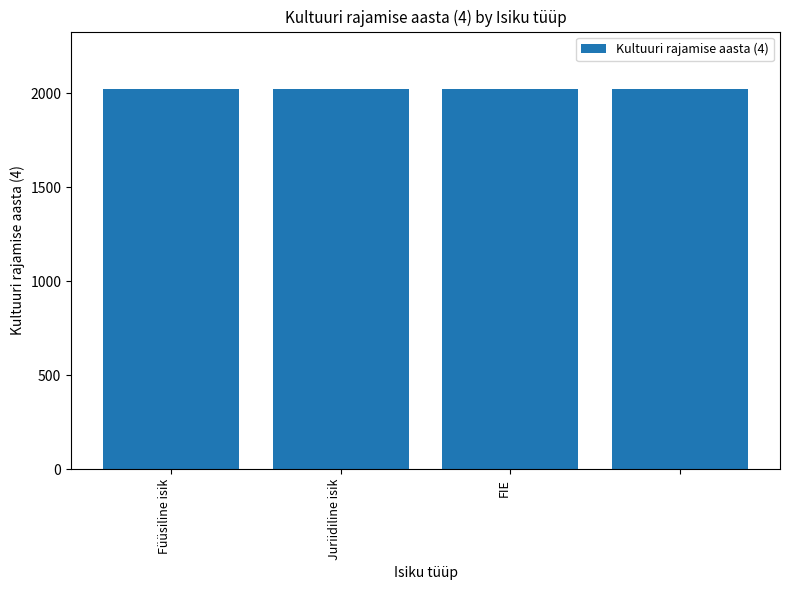

What is the minimum value shown in the chart?

2022